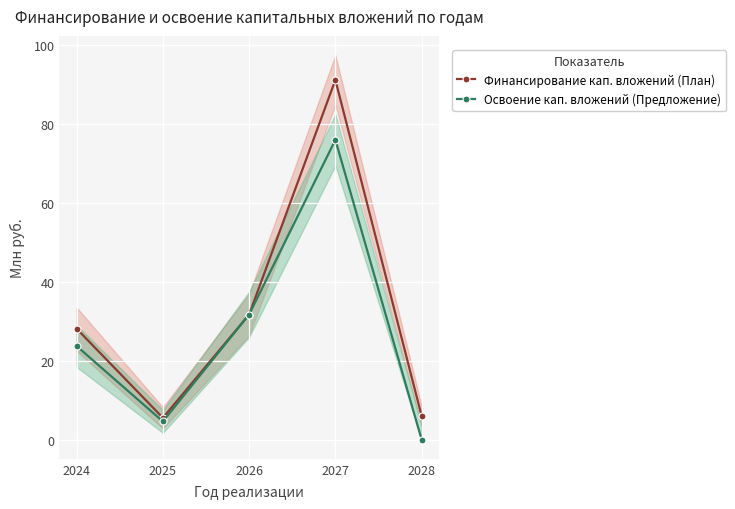

What is the value of the Освоение кап. вложений (Предложение) point at the 3rd from the left?

31.7